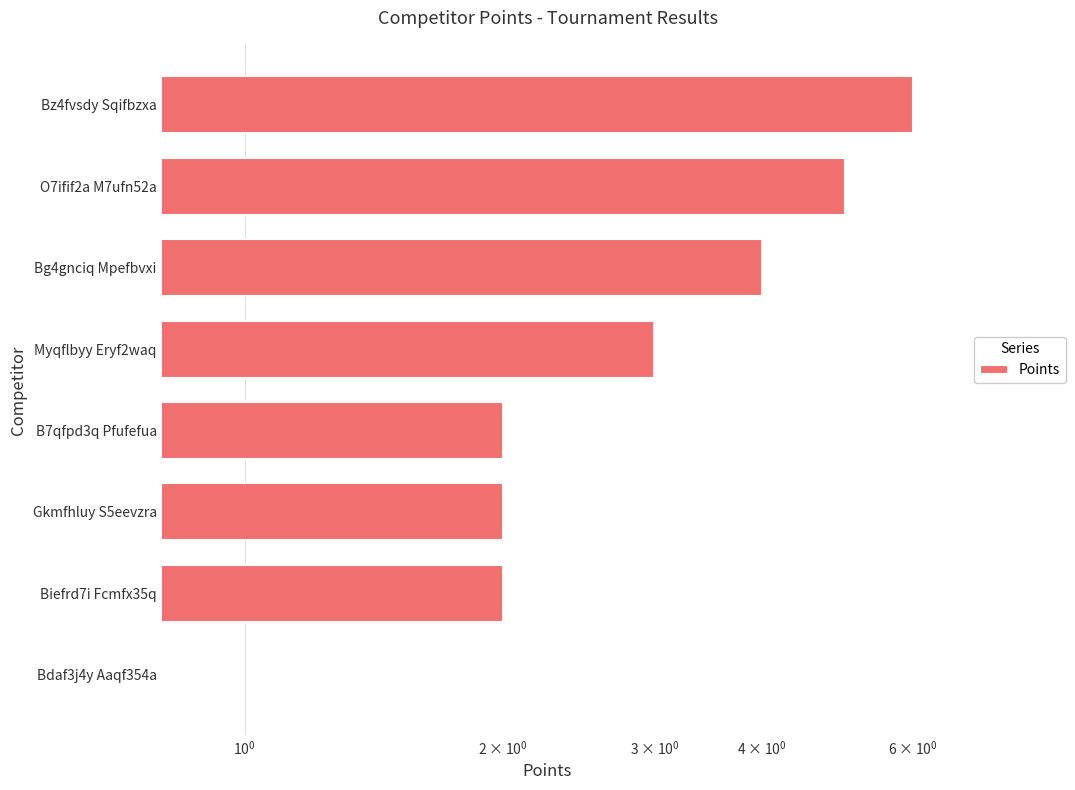

Does the chart contain stacked bars?

No